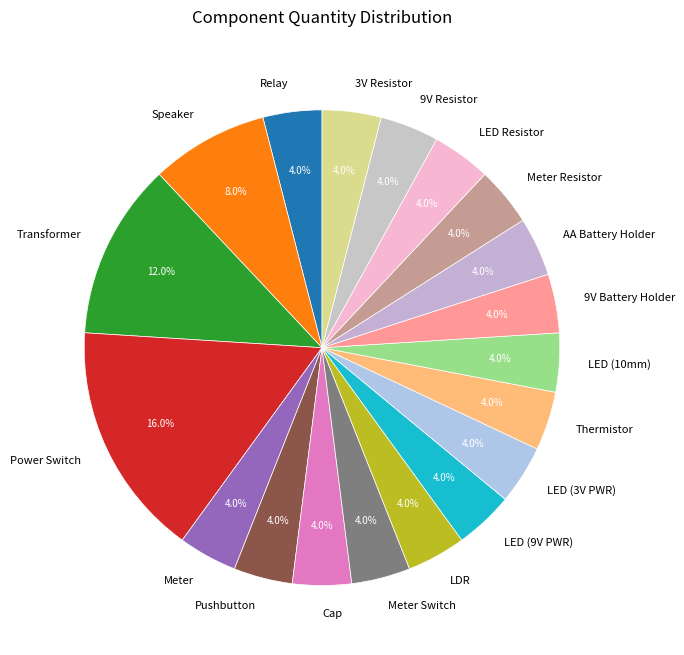

Approximately how many times larger is the value at 9V Battery Holder compared to 9V Resistor?

1.0